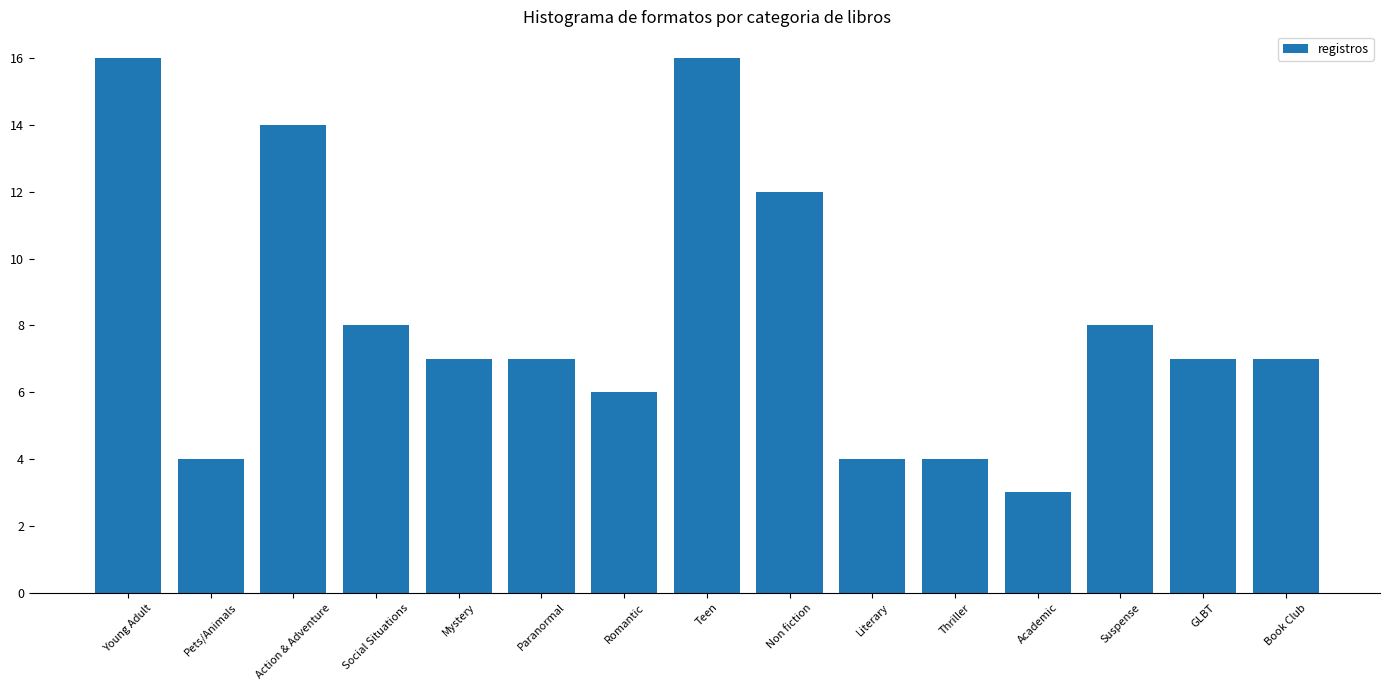

What is the approximate value at GLBT?

7